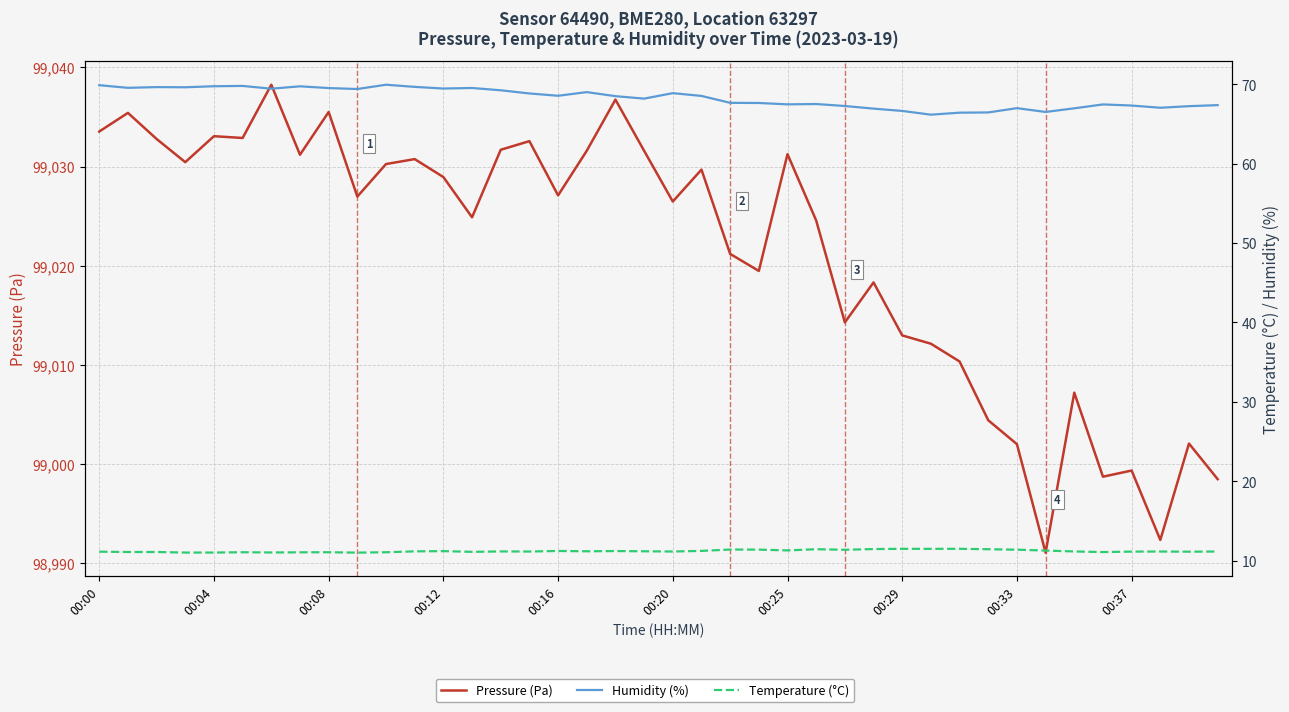

True or false: Pressure (Pa) and Temperature (°C) intersect in this chart.

False